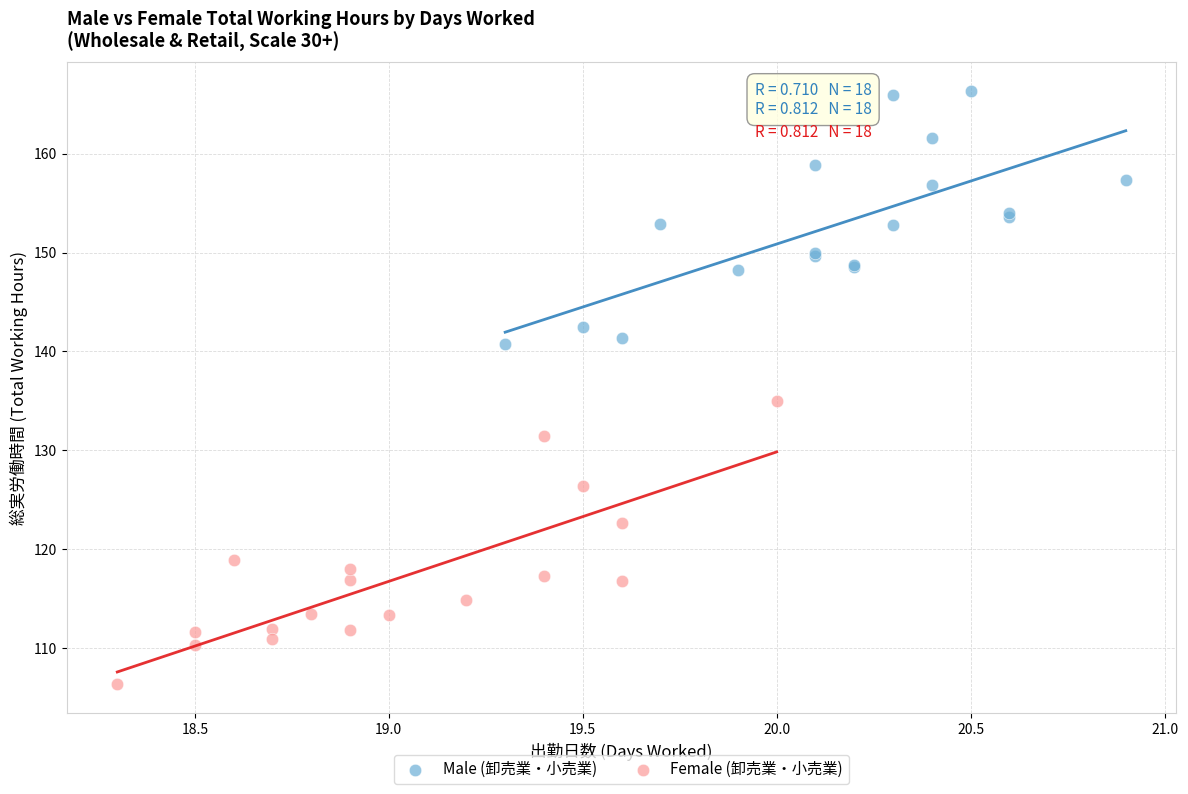

Which series reaches the minimum Y coordinate?

Female (卸売業・小売業)